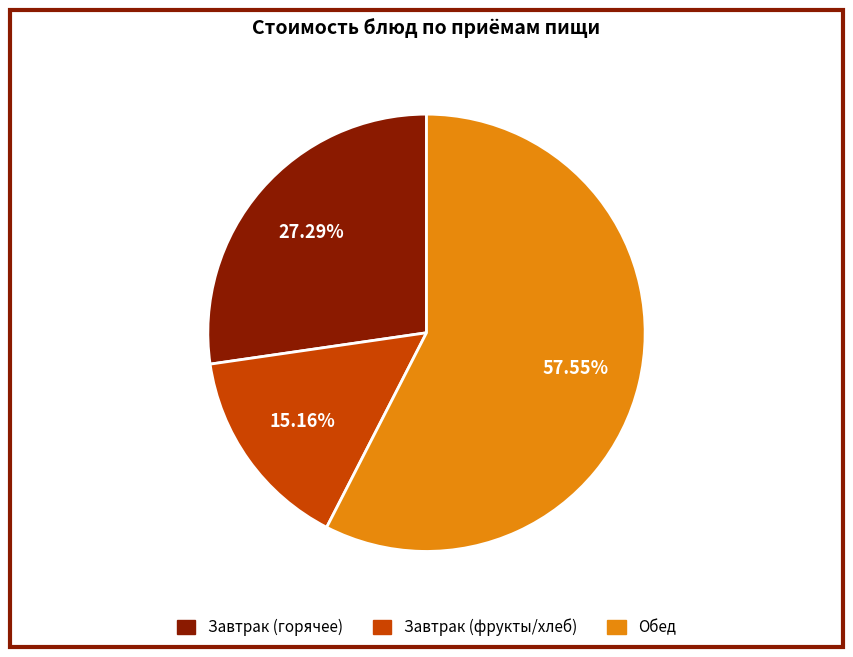

Does any single category account for the majority?

Yes